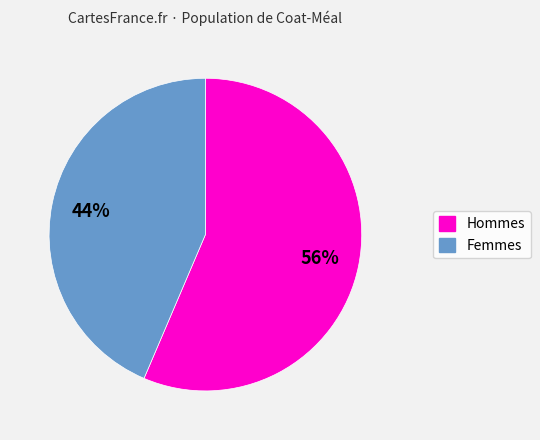

Is there any slice that represents more than half of the pie?

Yes